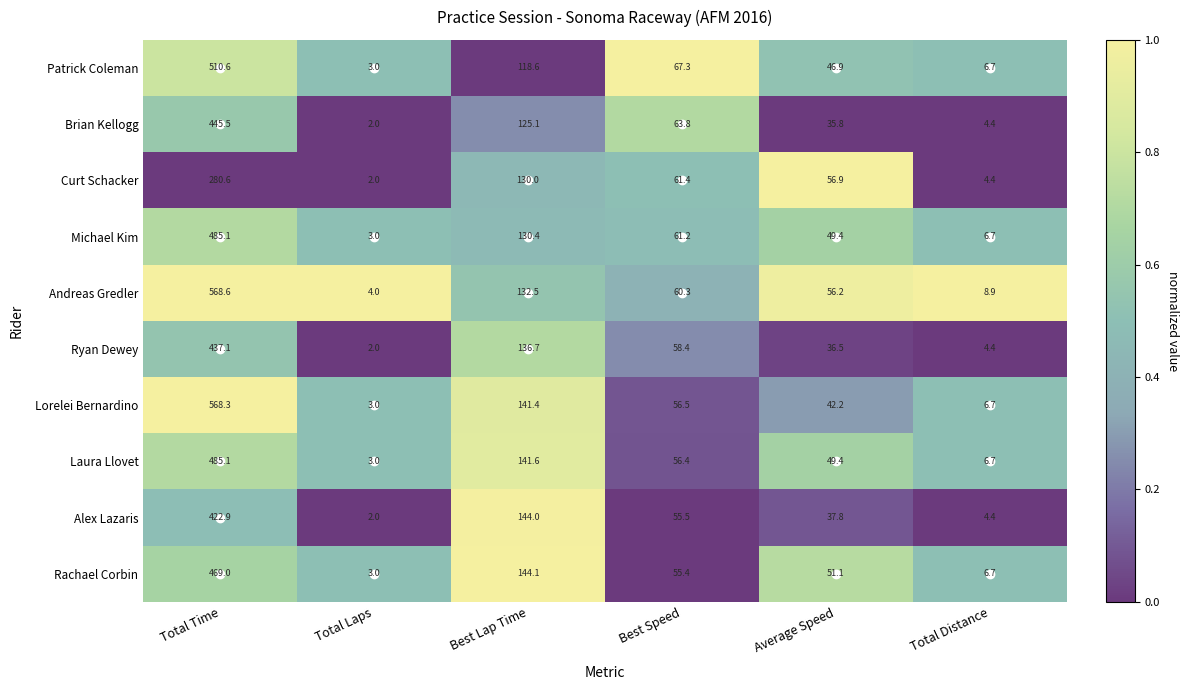

What is the greatest value displayed?

568.6